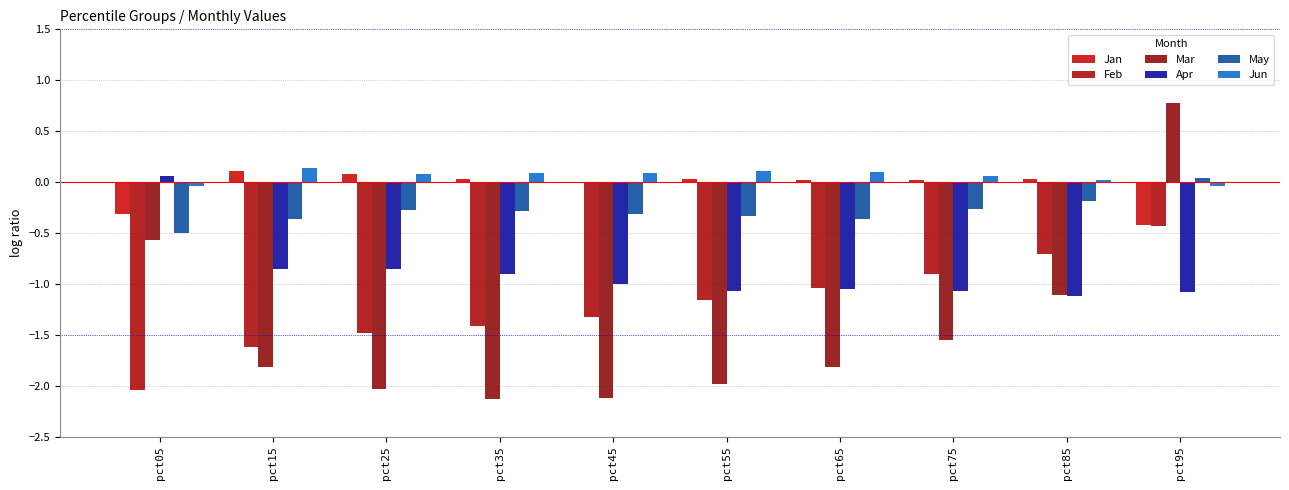

Rank the series at pct75 from highest to lowest value.

Jun, Jan, May, Feb, Apr, Mar